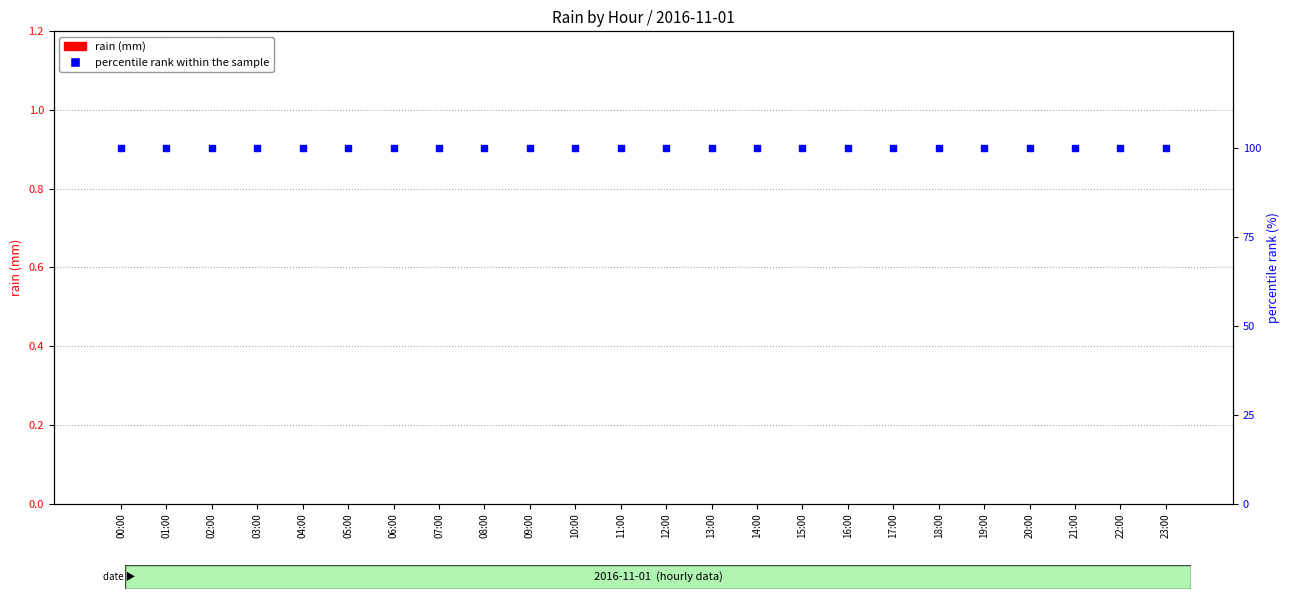

Which series reaches the maximum Y coordinate?

percentile rank within the sample